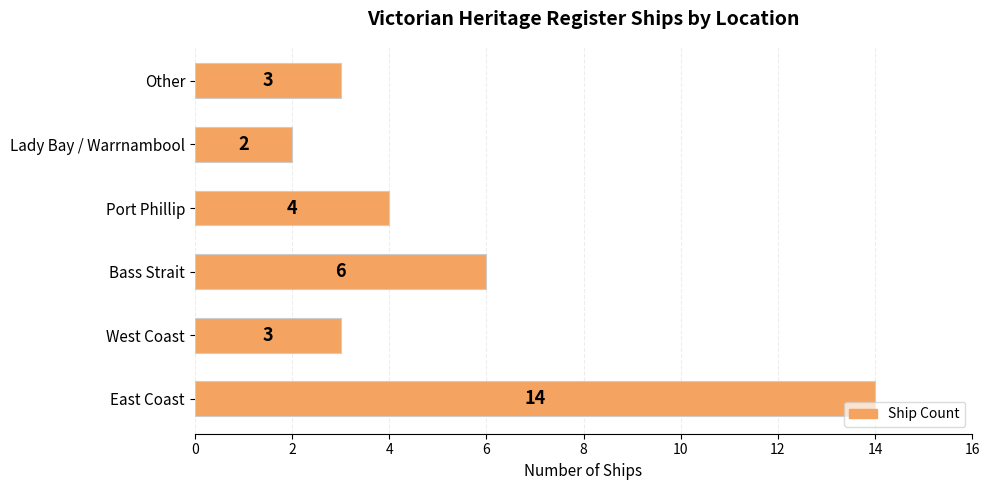

Which label corresponds to the smallest value in the chart?

Lady Bay / Warrnambool